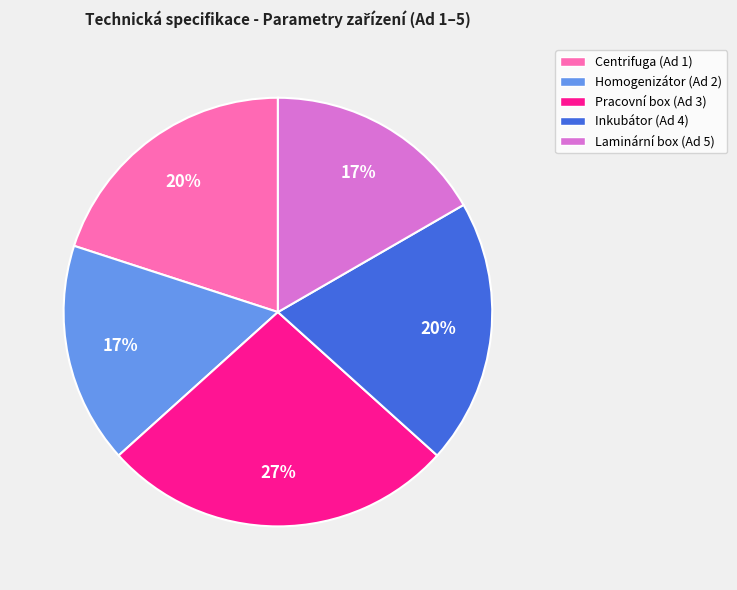

How many segments does this pie chart have?

5